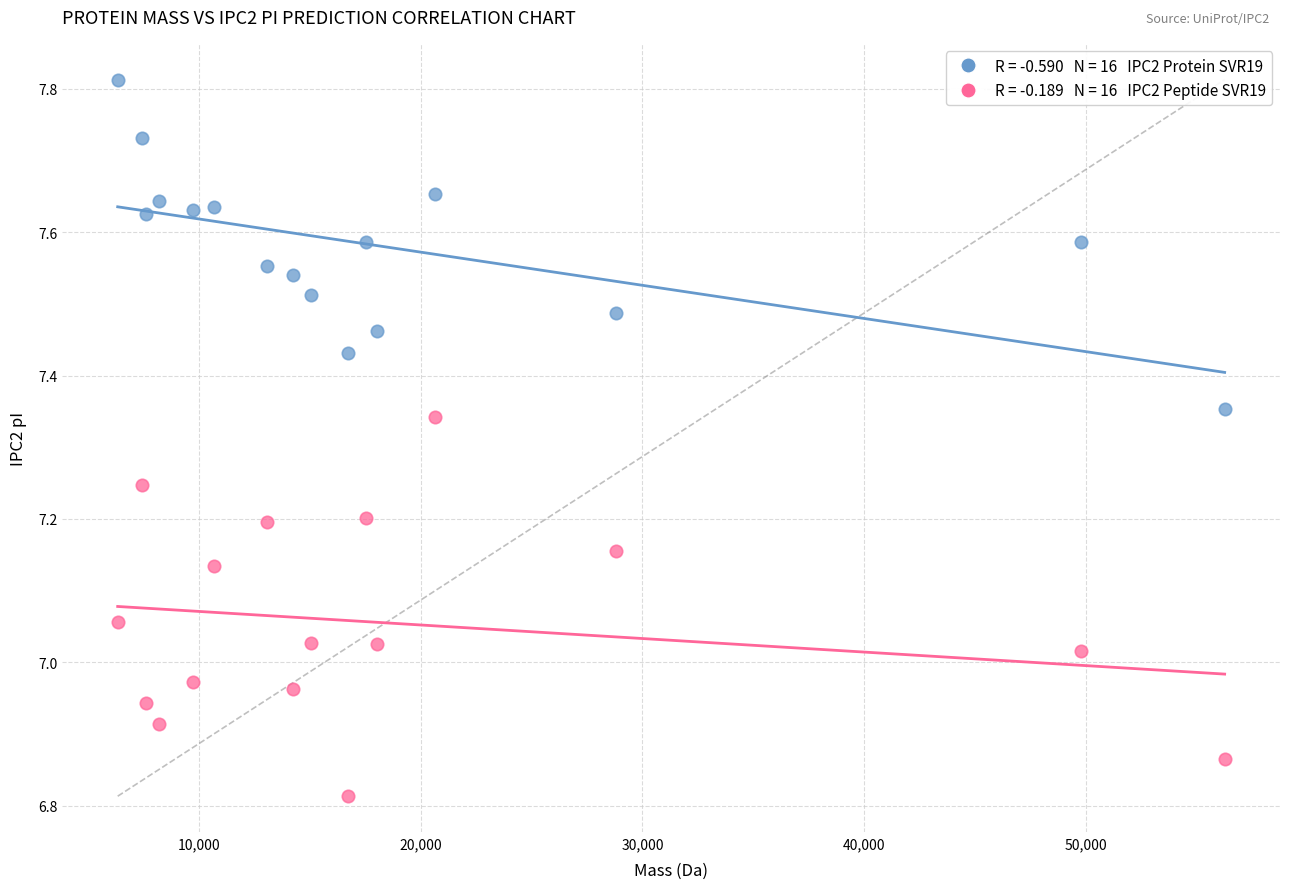

Across all data points, what is the range of Y values (max minus min)?

1.0